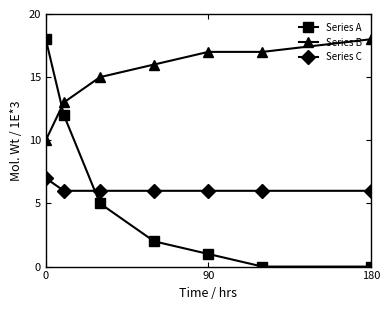

What is the maximum value shown in the chart?

18